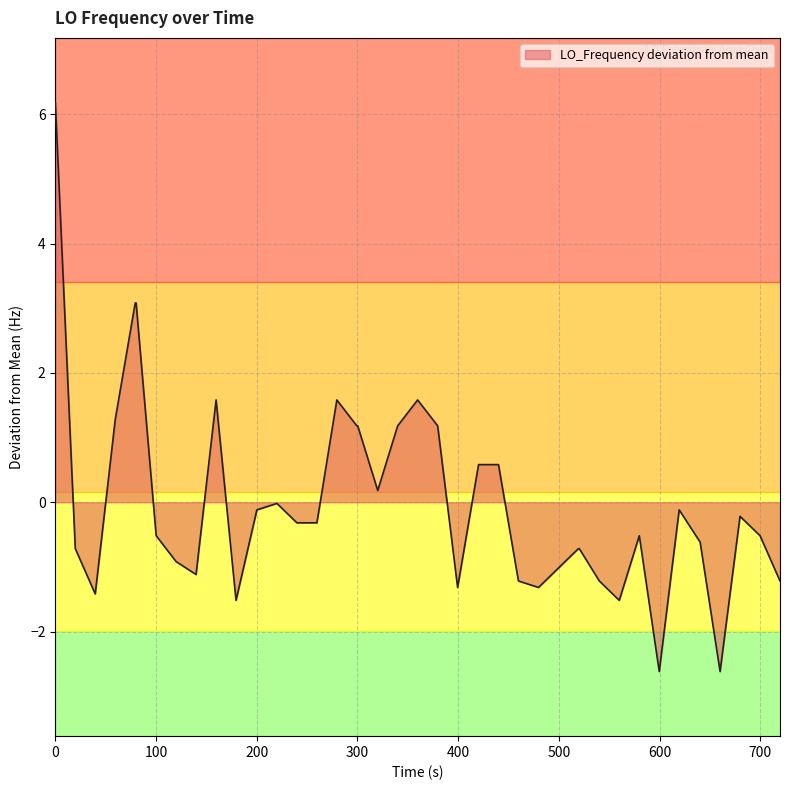

What is the smallest value displayed?

-2.6